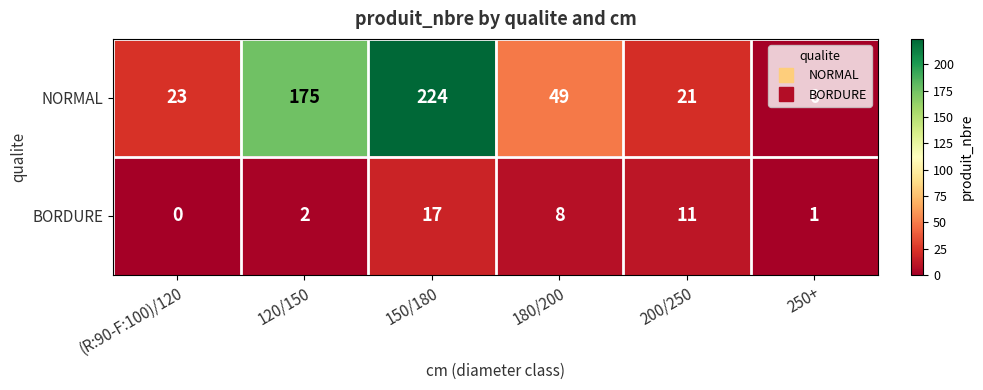

What is the difference between the maximum and minimum values in the NORMAL series?

224